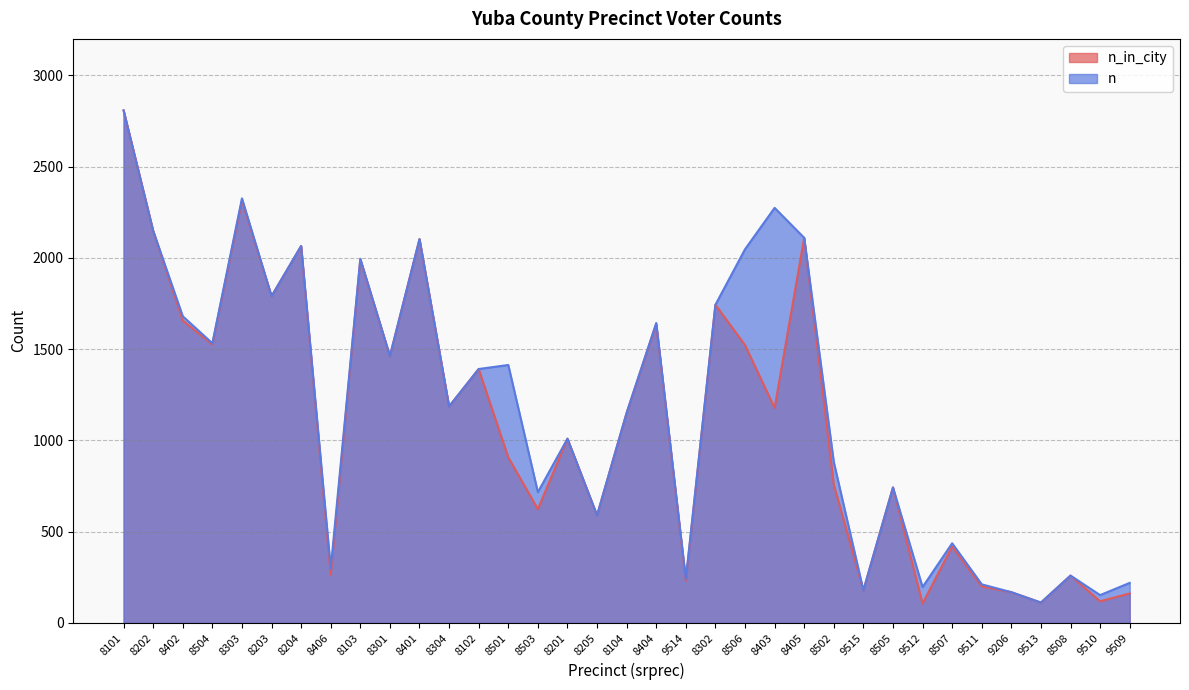

What are all the series names shown in the legend?

n_in_city, n